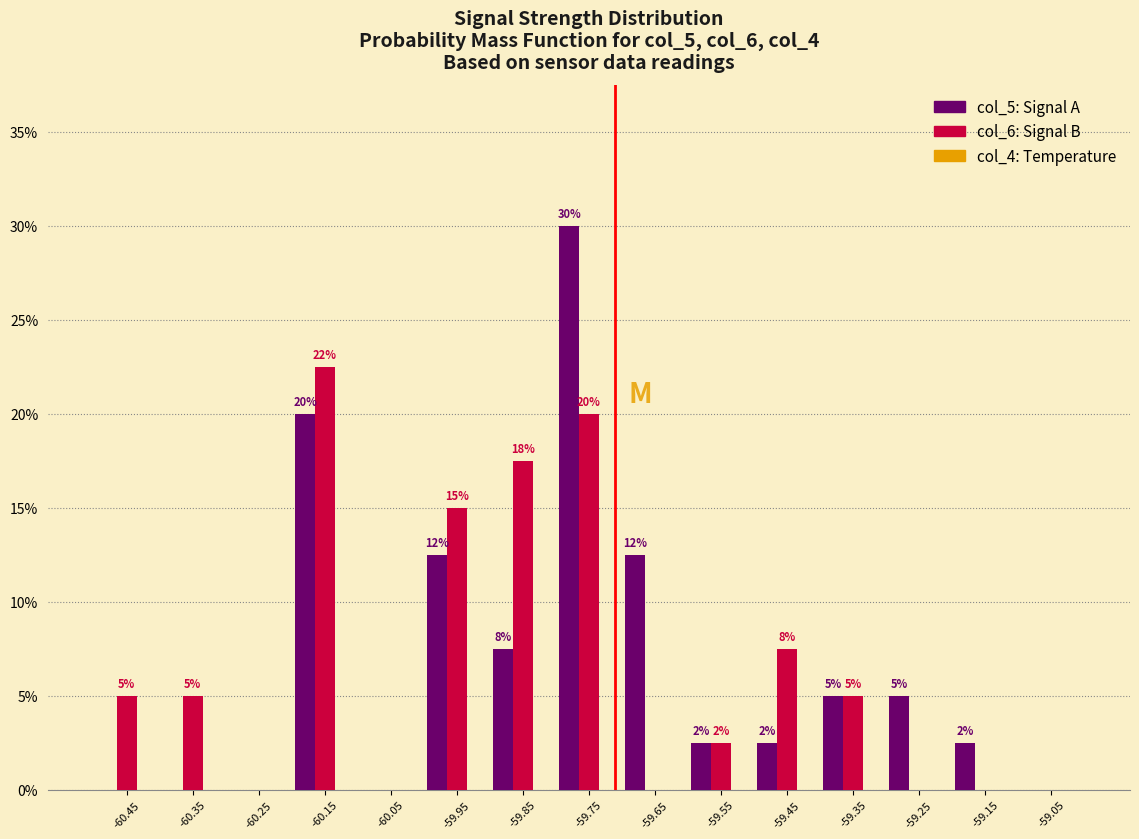

Are the bars horizontal?

No